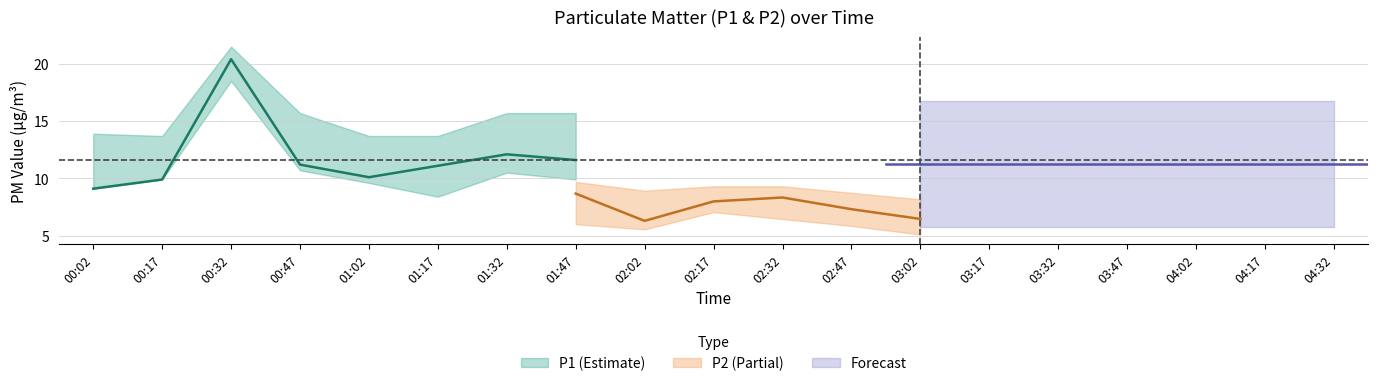

Which has a higher value, 00:32 or 02:17?

00:32